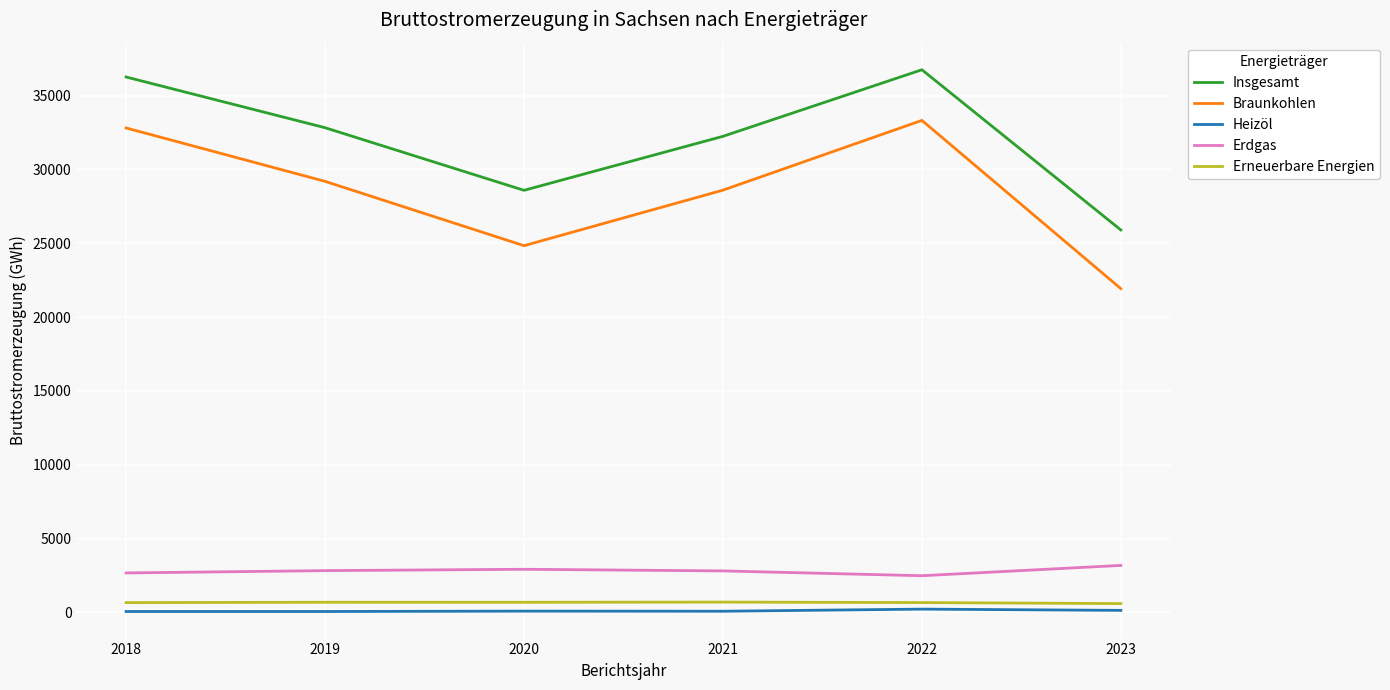

Where is the first local maximum for Insgesamt?

2022